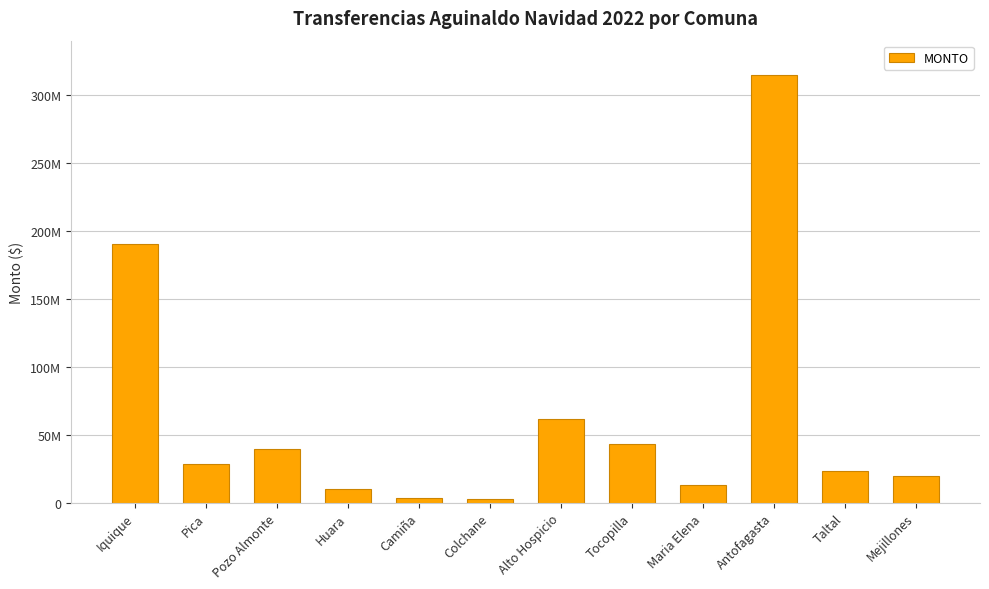

Which label corresponds to the smallest value in the chart?

Colchane